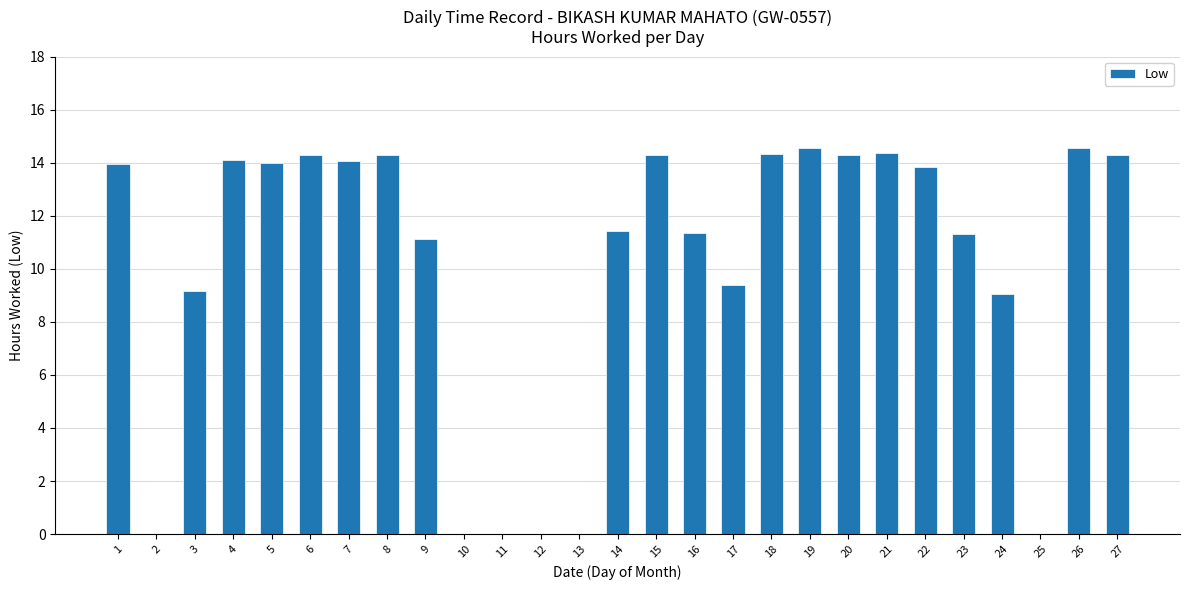

What is the sum of all values?

272.1